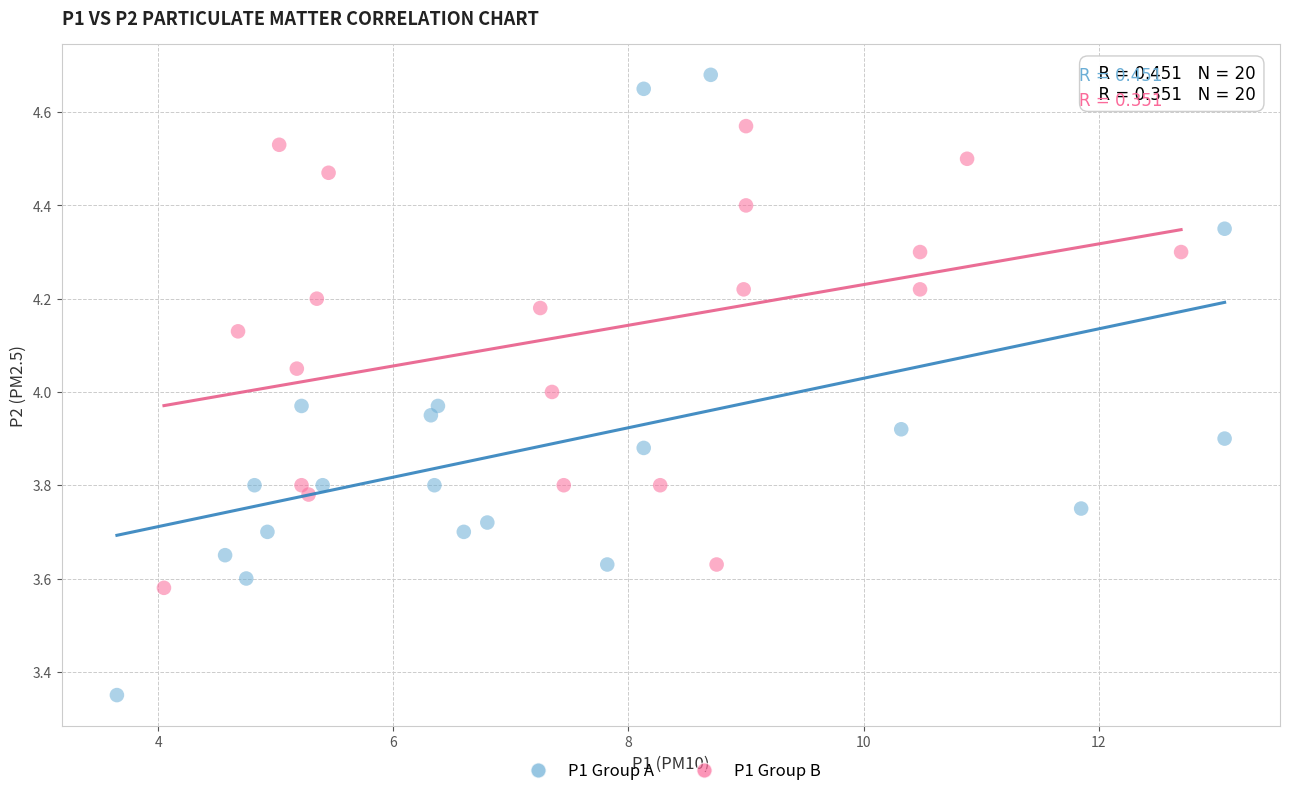

Which series has the widest spread of Y values?

P1 Group A